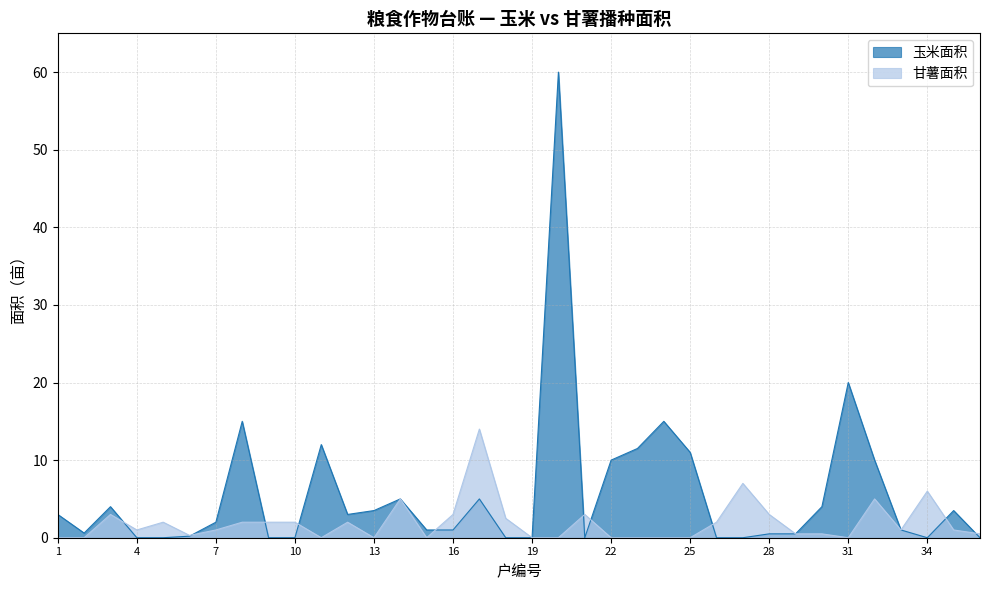

How many data points in 玉米面积 are less than 2?

18